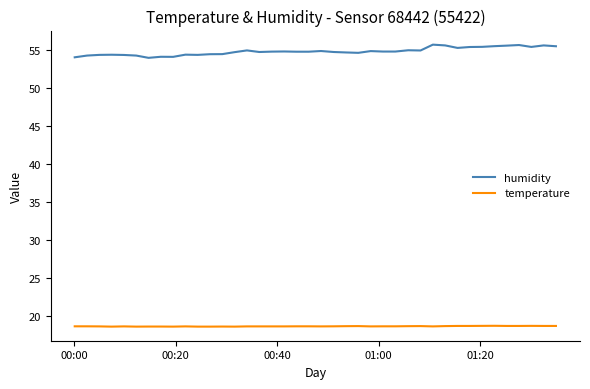

What is the difference between the second highest and second lowest values in the humidity series?

1.6